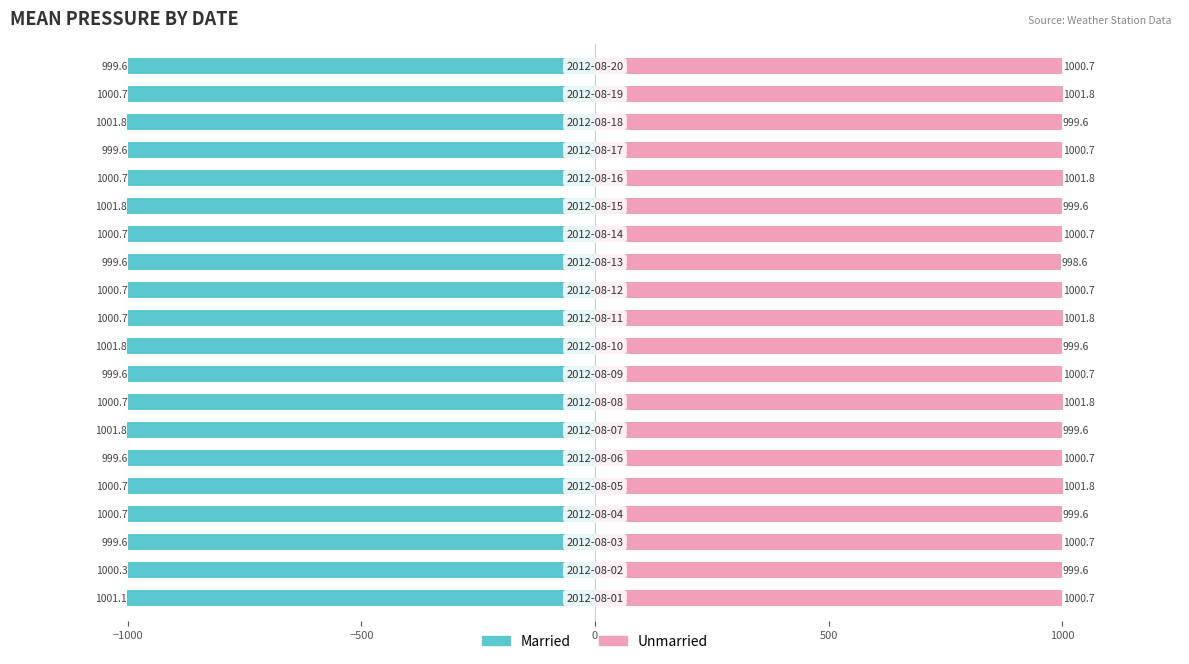

What position from the right is 11?

9